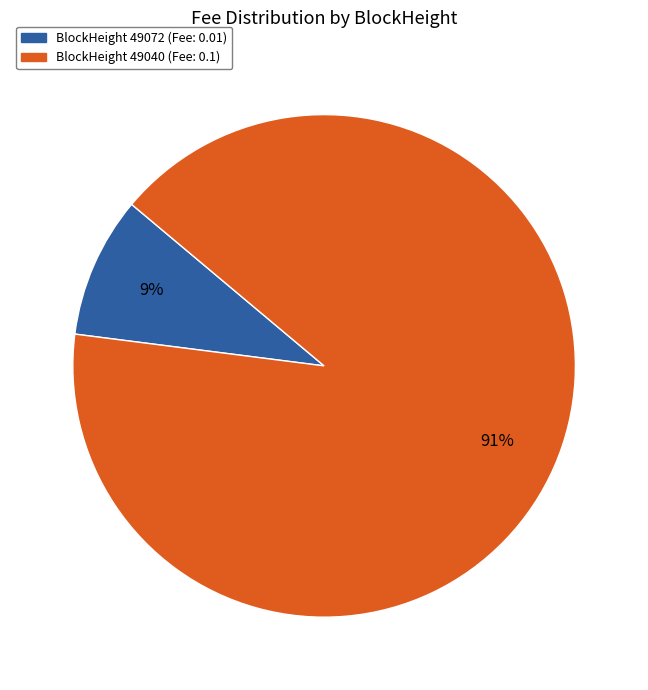

Count the number of slices in the pie.

2